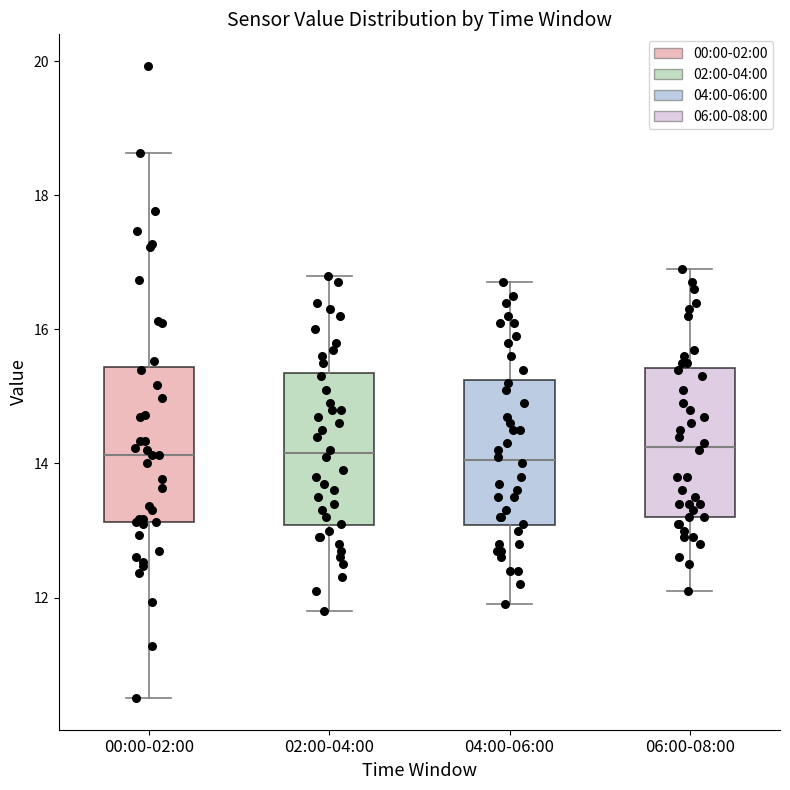

Reading left to right, transcribe this box plot: for each box, give where its median line is, the range the box spans, and where its two whiskers end, as read against the y-axis. The values are not printed on the chart, so give them approximately, as read against the axis.

00:00-02:00: median 14.2, box 13.2 to 15.4, whiskers 10.6 to 18.6
02:00-04:00: median 14.2, box 13.0 to 15.4, whiskers 11.8 to 16.8
04:00-06:00: median 14.0, box 13.0 to 15.2, whiskers 12.0 to 16.8
06:00-08:00: median 14.2, box 13.2 to 15.4, whiskers 12.2 to 17.0